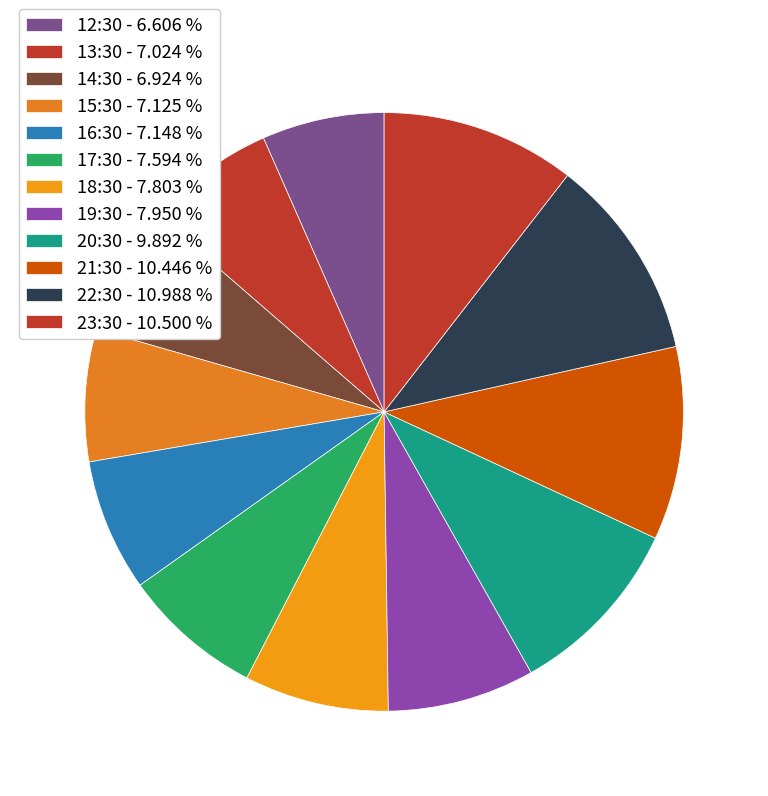

To the nearest percent, what portion does 13:30 represent?

7%